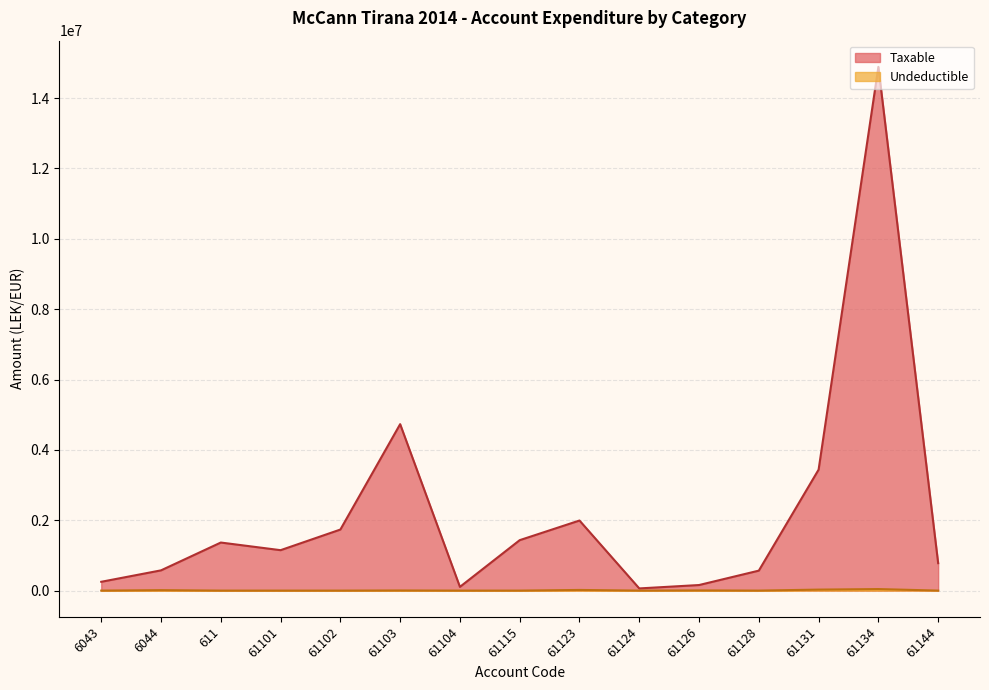

The Taxable series shows 1366068.5 at 611. True or false?

True